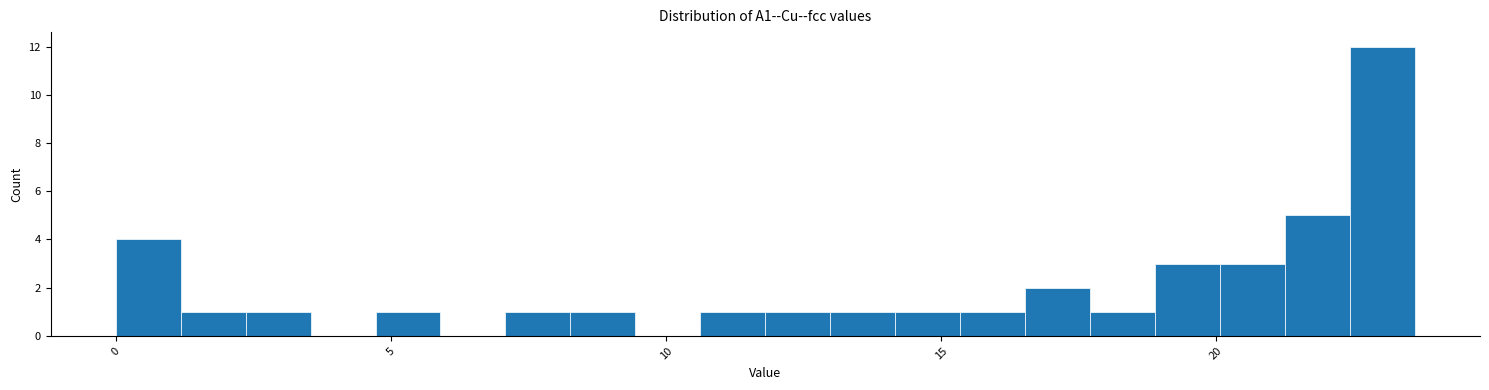

Read against the x-axis, roughly where is the centre of the tallest bar?

23.0